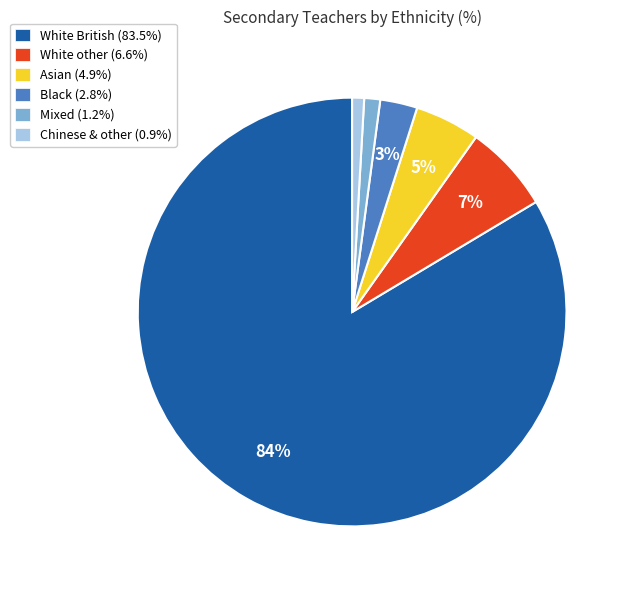

How many segments does this pie chart have?

6